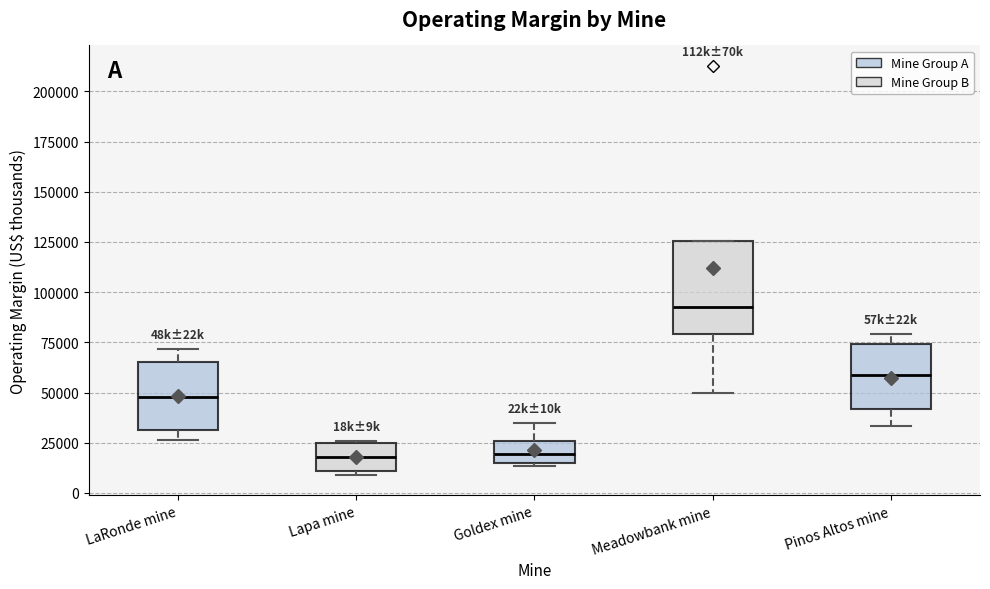

Reading left to right, transcribe this box plot: for each box, give where its median line is, the range the box spans, and where its two whiskers end, as read against the y-axis. The values are not printed on the chart, so give them approximately, as read against the axis.

LaRonde mine: median 50000, box 30000 to 65000, whiskers 25000 to 70000
Lapa mine: median 20000, box 10000 to 25000, whiskers 10000 (just below the box's lower edge) to 25000
Goldex mine: median 20000, box 15000 to 25000, whiskers 15000 (just below the box's lower edge) to 35000
Meadowbank mine: median 90000, box 80000 to 125000, whiskers 50000 to 125000
Pinos Altos mine: median 60000, box 40000 to 75000, whiskers 35000 to 80000